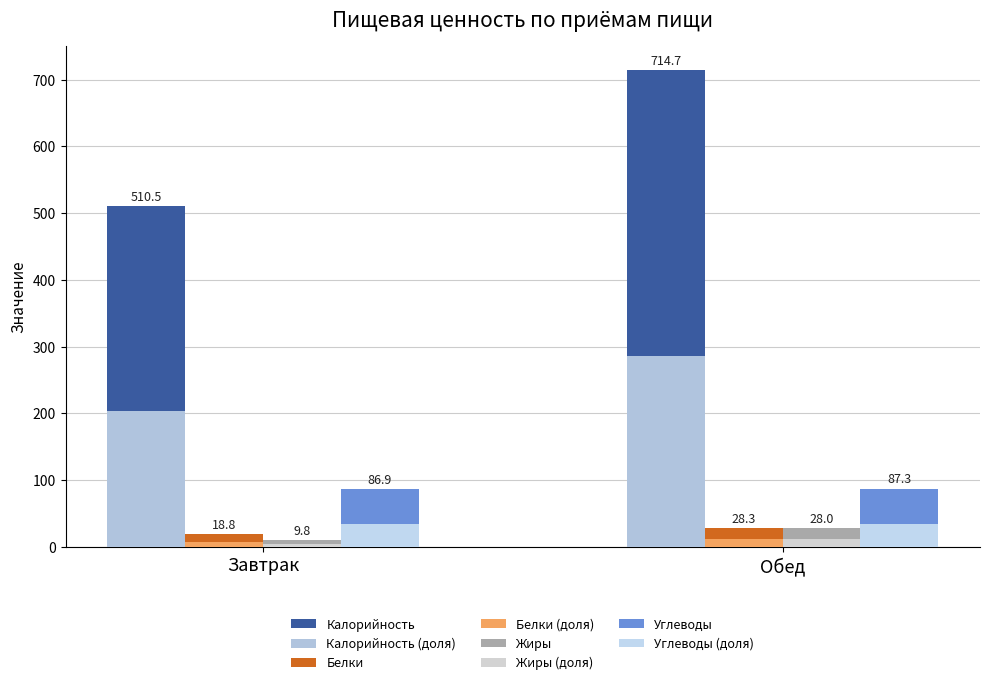

Is it true that Белки equals 28.3 at Обед?

True